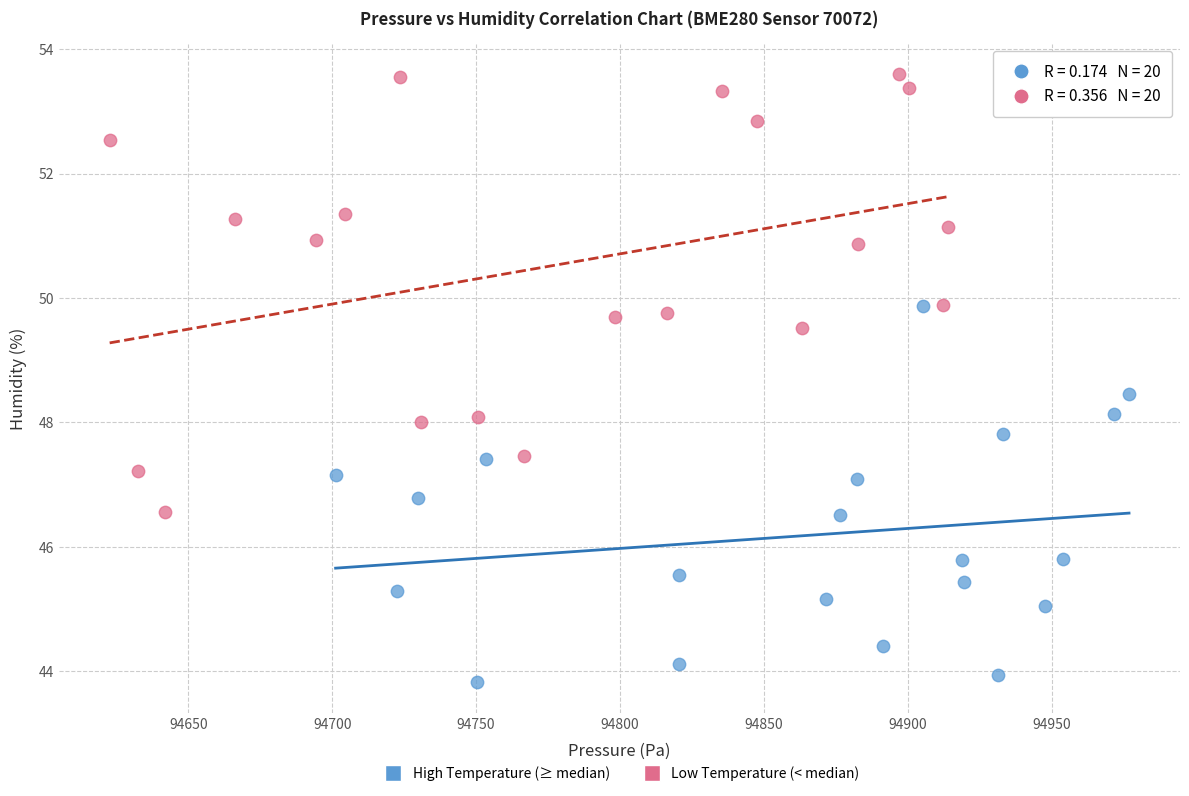

Which series contains the highest Y value?

Low Temperature (< median)